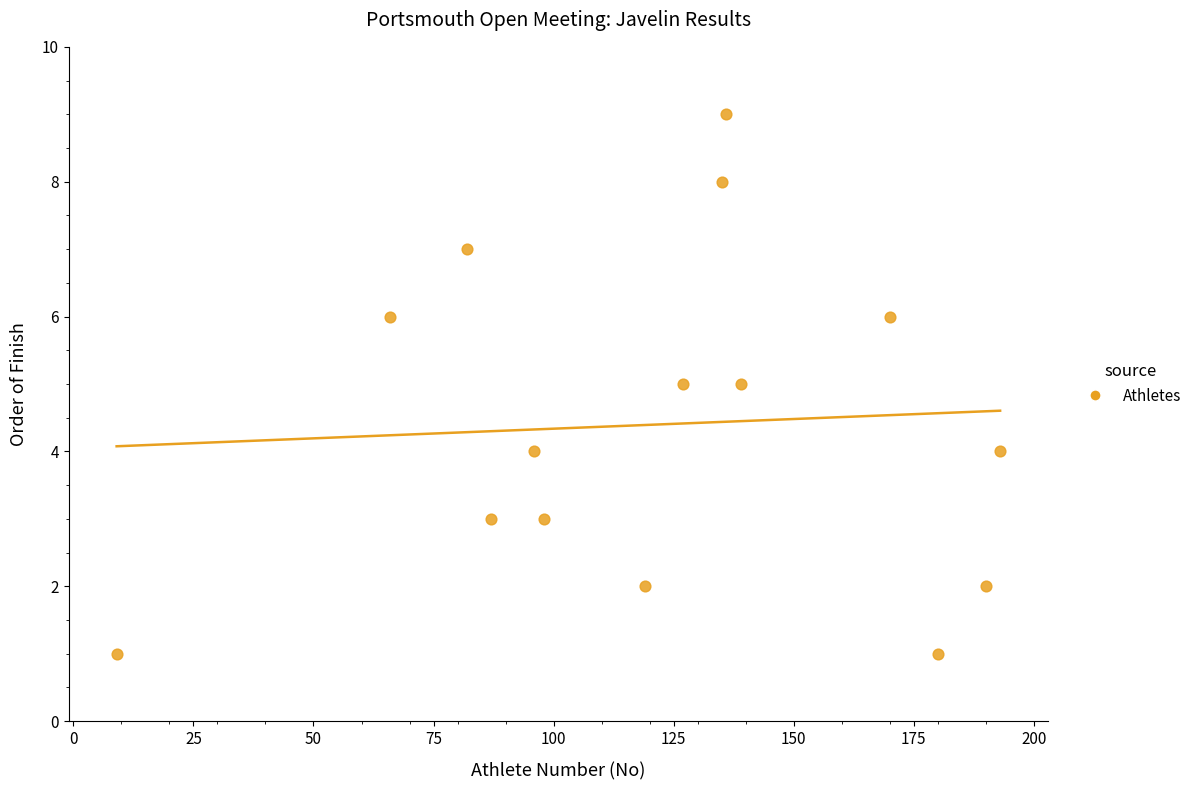

What is the range of Y values (max minus min)?

8